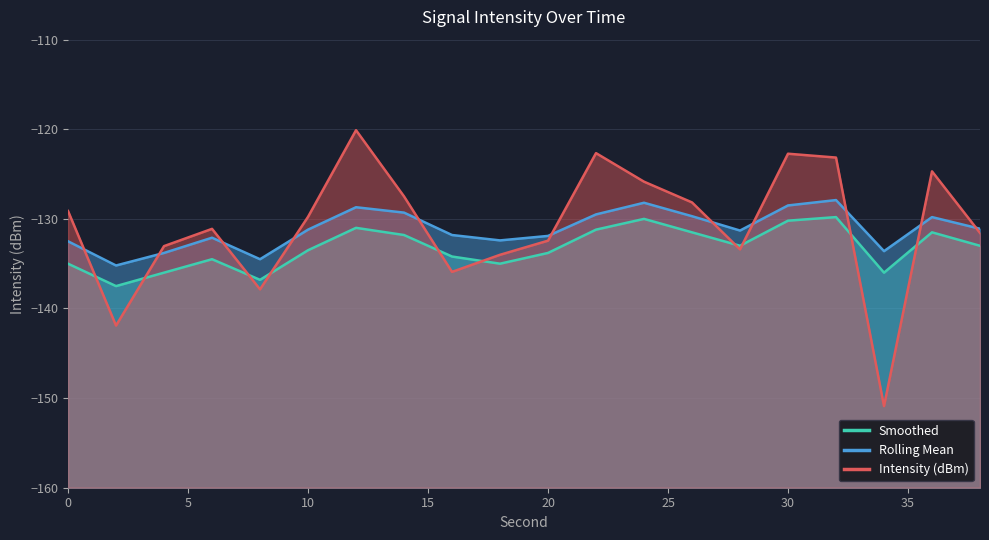

Is it true that Smoothed equals -50.9 at 14?

False